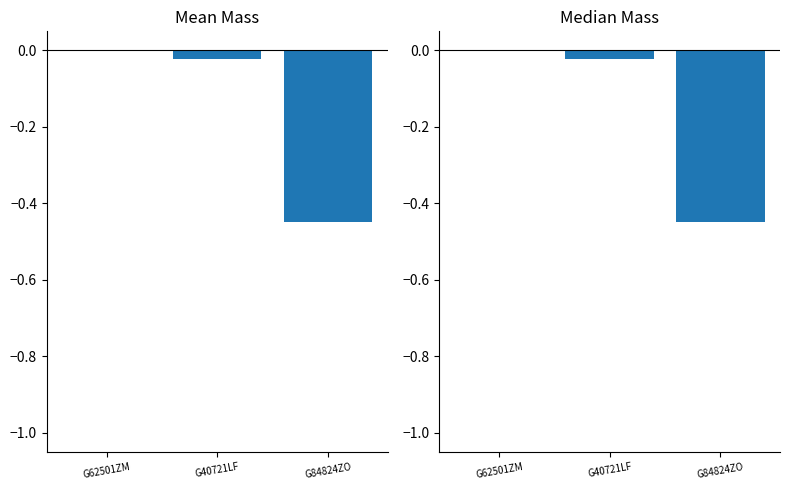

How many negative values are there?

2